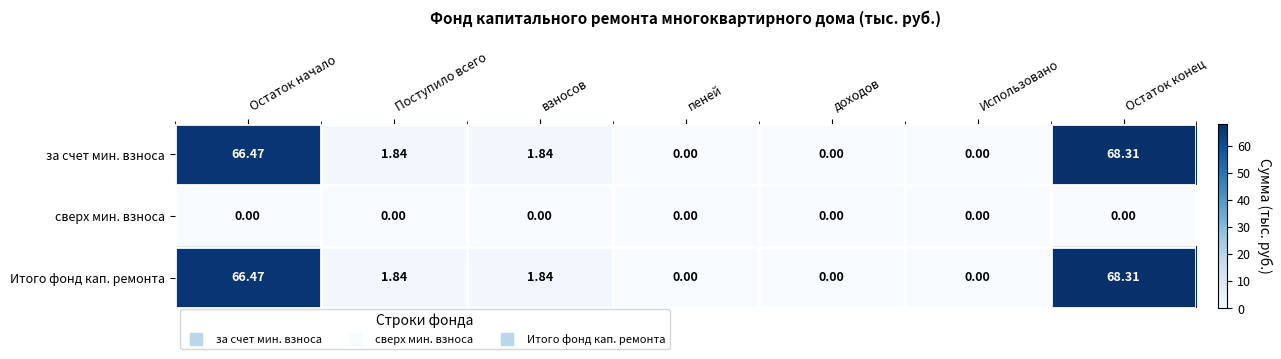

Which label corresponds to the largest value in the chart?

Остаток конец